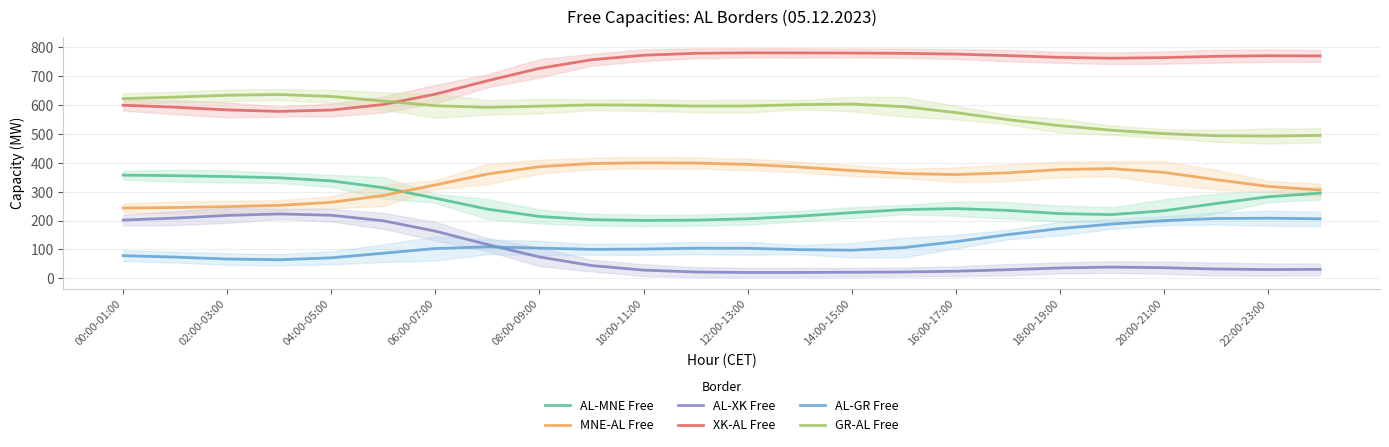

Does the chart display data point markers on the line(s)?

No